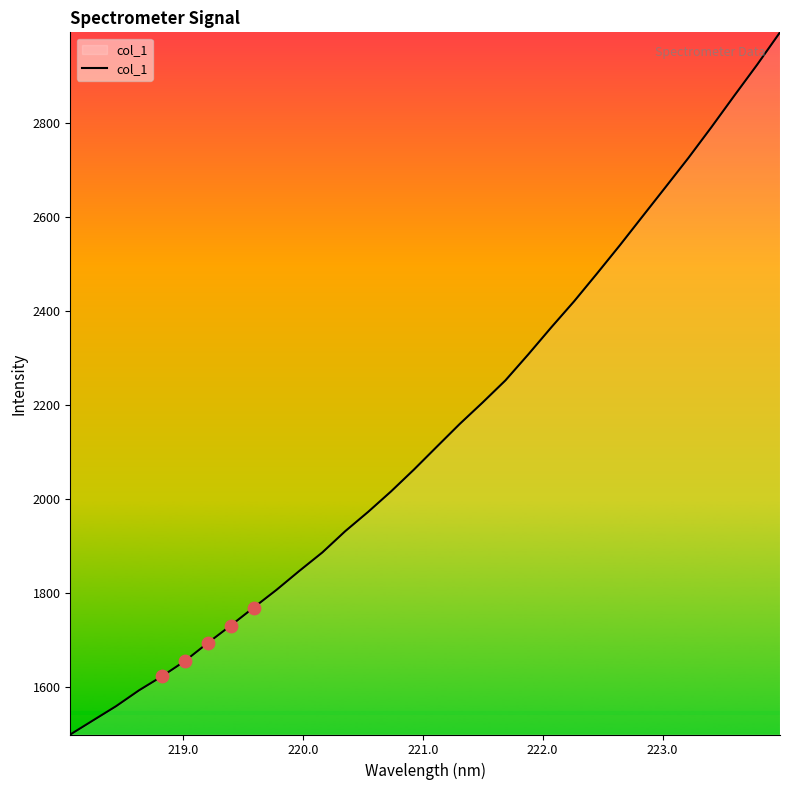

What is the minimum value shown in the chart?

1499.8